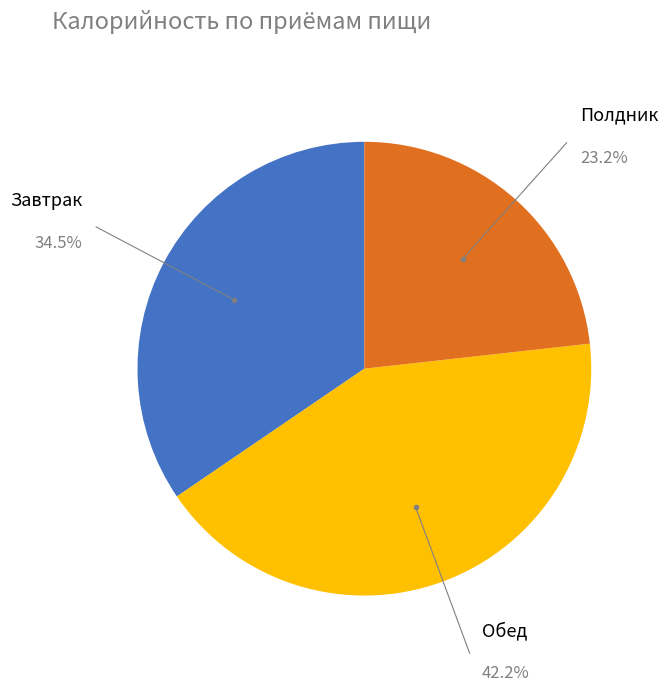

Is there a majority slice in this chart?

No